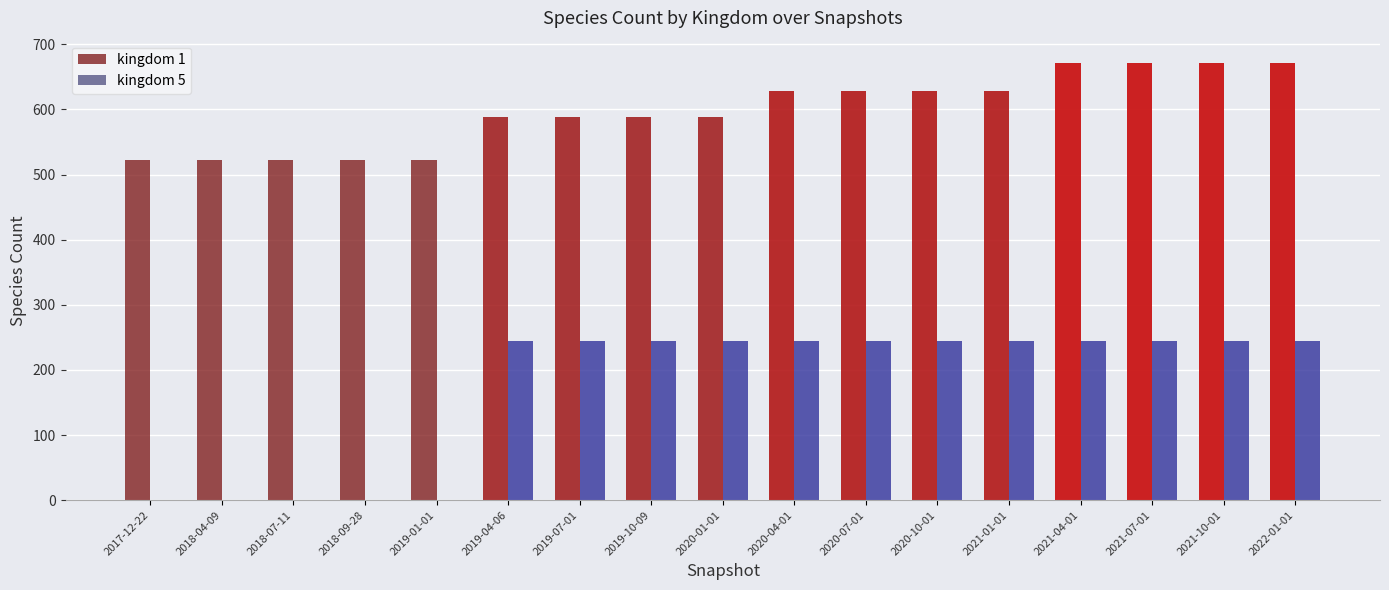

Which series has the widest spread of values?

kingdom 5